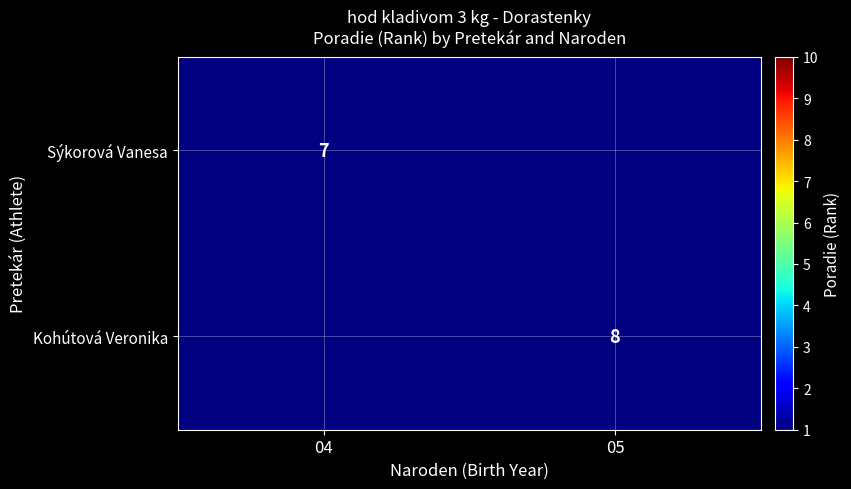

Is it true that Kohútová Veronika equals 13 at 05?

False